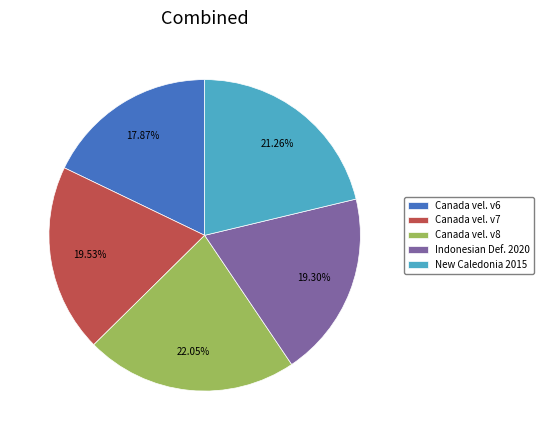

Which slice is the smallest?

Canada vel. v6